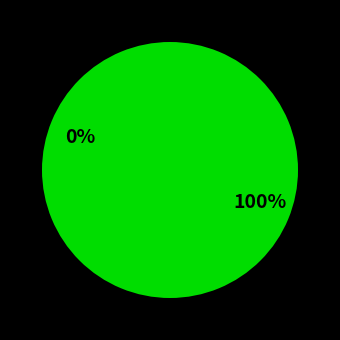

Which category has the biggest portion of the pie?

Vote